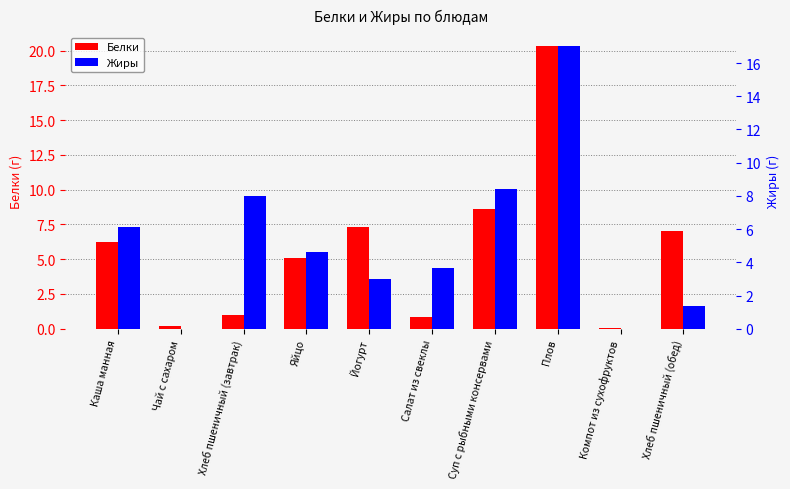

True or false: Белки has a value of 12.1 at Йогурт.

False